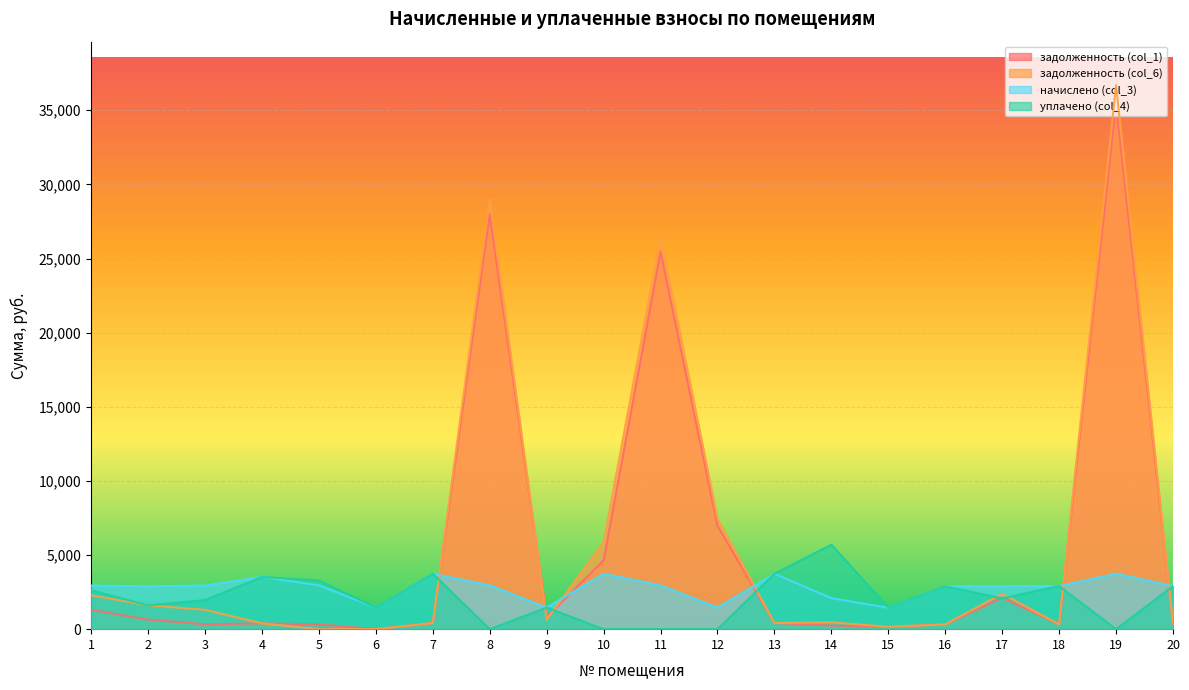

Reading left to right, list all the values displayed in this chart.

задолженность (col_1): 1308.0	642.5	327.0	391.1	328.6	0.0	415.5	27994.5	809.9	4644.8	25459.9	6967.5	415.5	239.1	160.6	321.7	2122.3	323.3	35444.6	323.3
задолженность (col_6): 2289.1	1607.6	1308.0	391.1	0.0	0.0	415.5	28980.3	646.6	5891.3	26445.7	7452.4	415.5	464.3	160.6	321.7	2389.0	323.3	36692.8	323.3
начислено (col_3): 2943.1	2895.4	2943.1	3520.3	2957.4	1454.8	3739.7	2957.4	1454.8	3739.7	2957.4	1454.8	3739.7	2089.3	1445.3	2895.4	2900.2	2909.7	3744.4	2909.7
уплачено (col_4): 2618.0	1608.5	1962.1	3520.3	3286.0	1454.8	3739.7	0.0	1456.5	0.0	0.0	0.0	3739.7	5705.3	1445.3	2895.4	2072.2	2909.7	0.0	2908.7